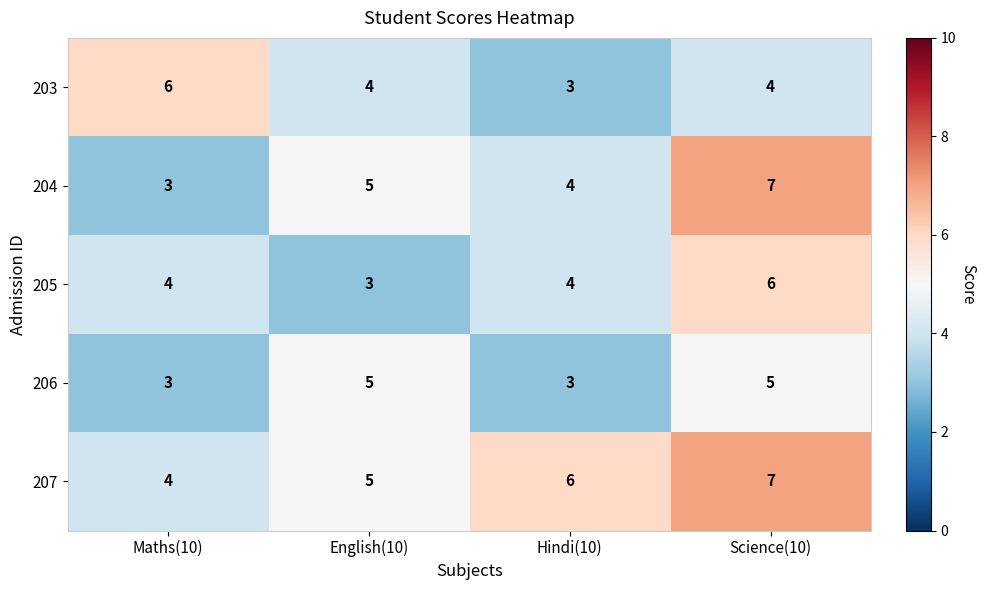

The 207 series shows 7 at Science(10). True or false?

True